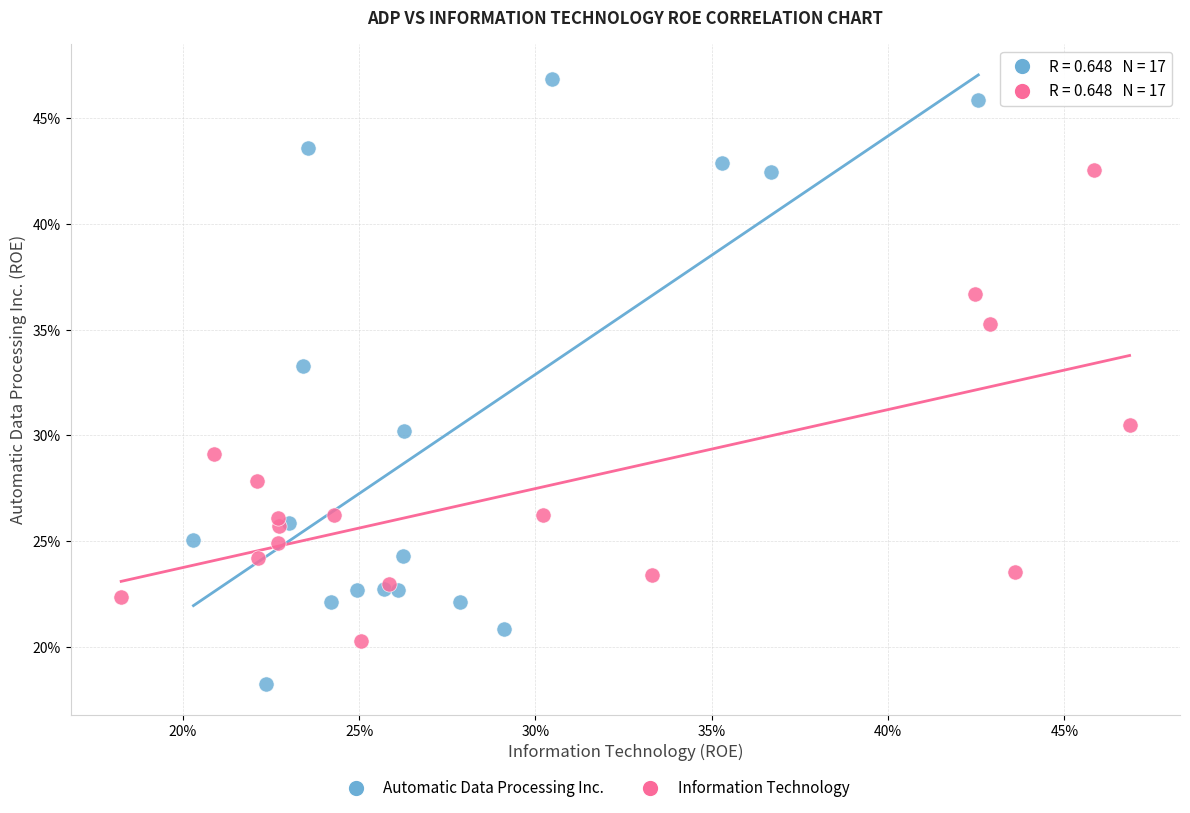

Which series contains the lowest Y value?

Automatic Data Processing Inc.